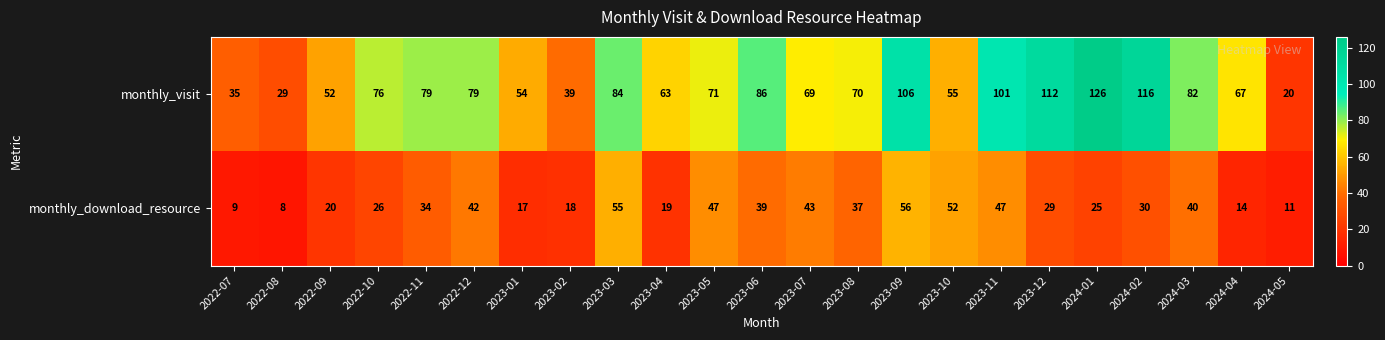

At which label is monthly_visit closest to 73?

2023-05